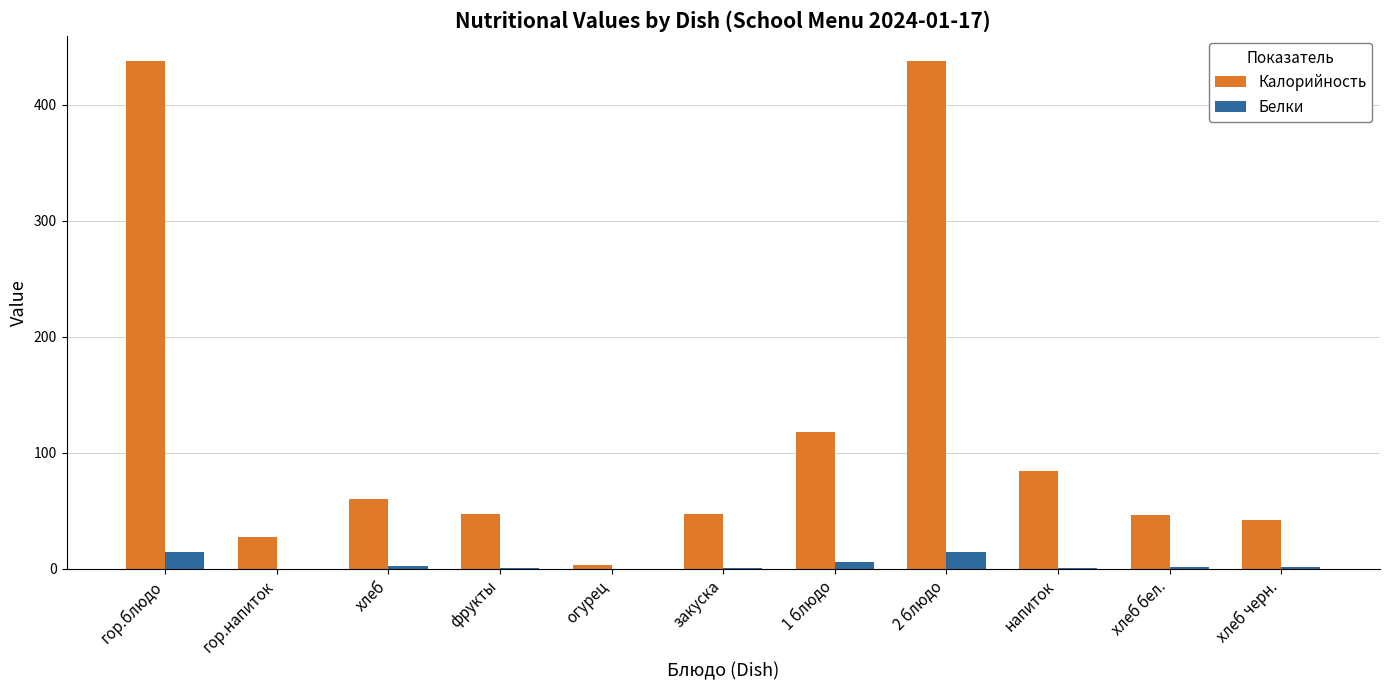

Between огурец and закуска, which series saw the biggest shift?

Калорийность